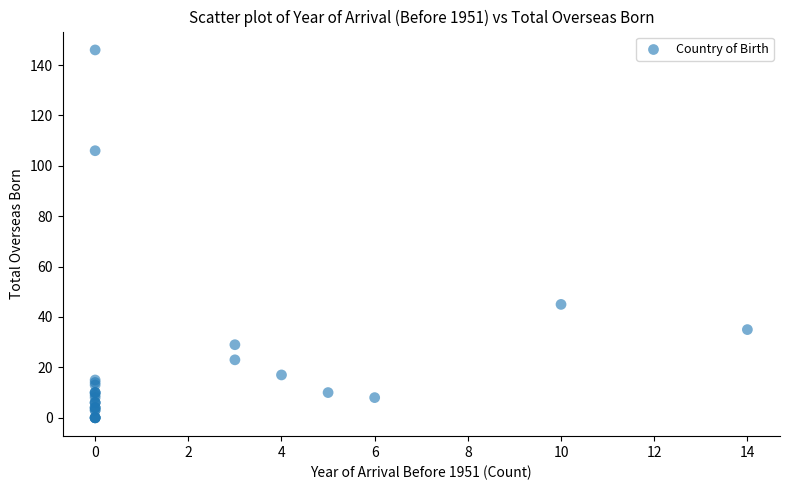

What Y value in the scatter plot is closest to 73?

45